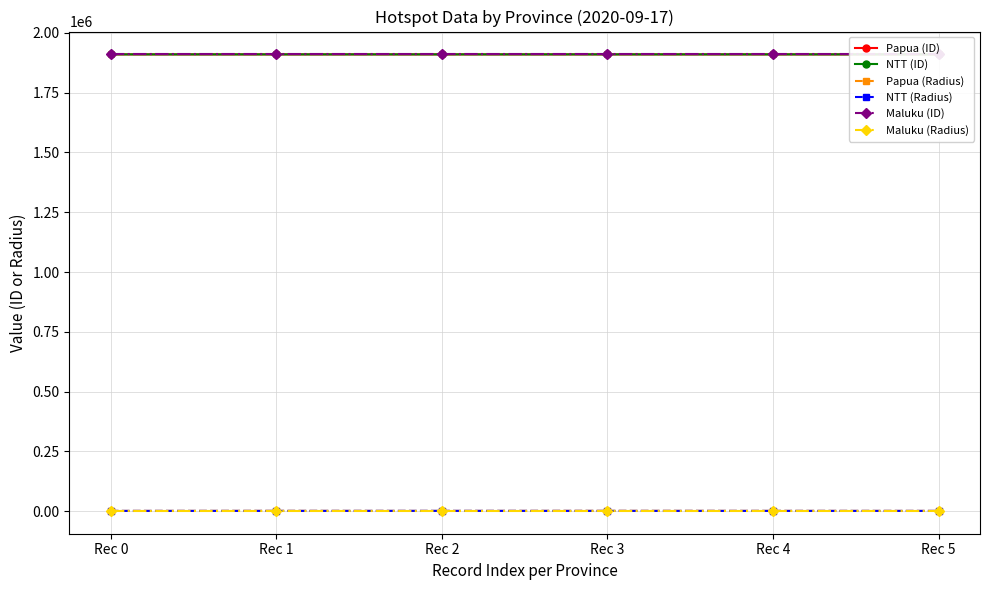

Does the chart have visible grid lines?

Yes